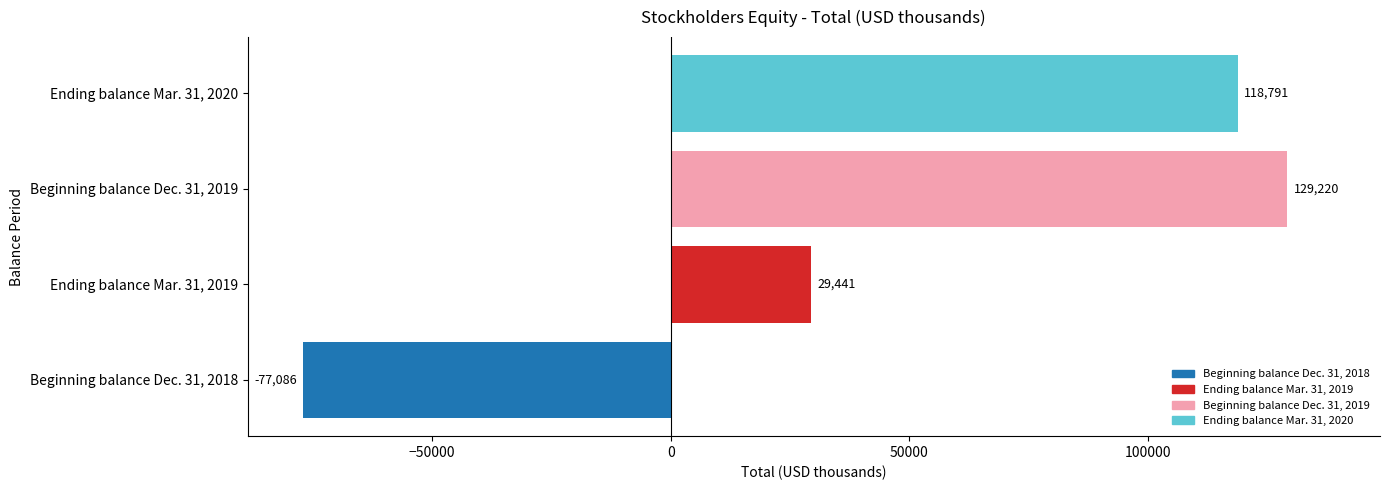

What is the approximate value at Ending balance Mar. 31, 2020?

118791